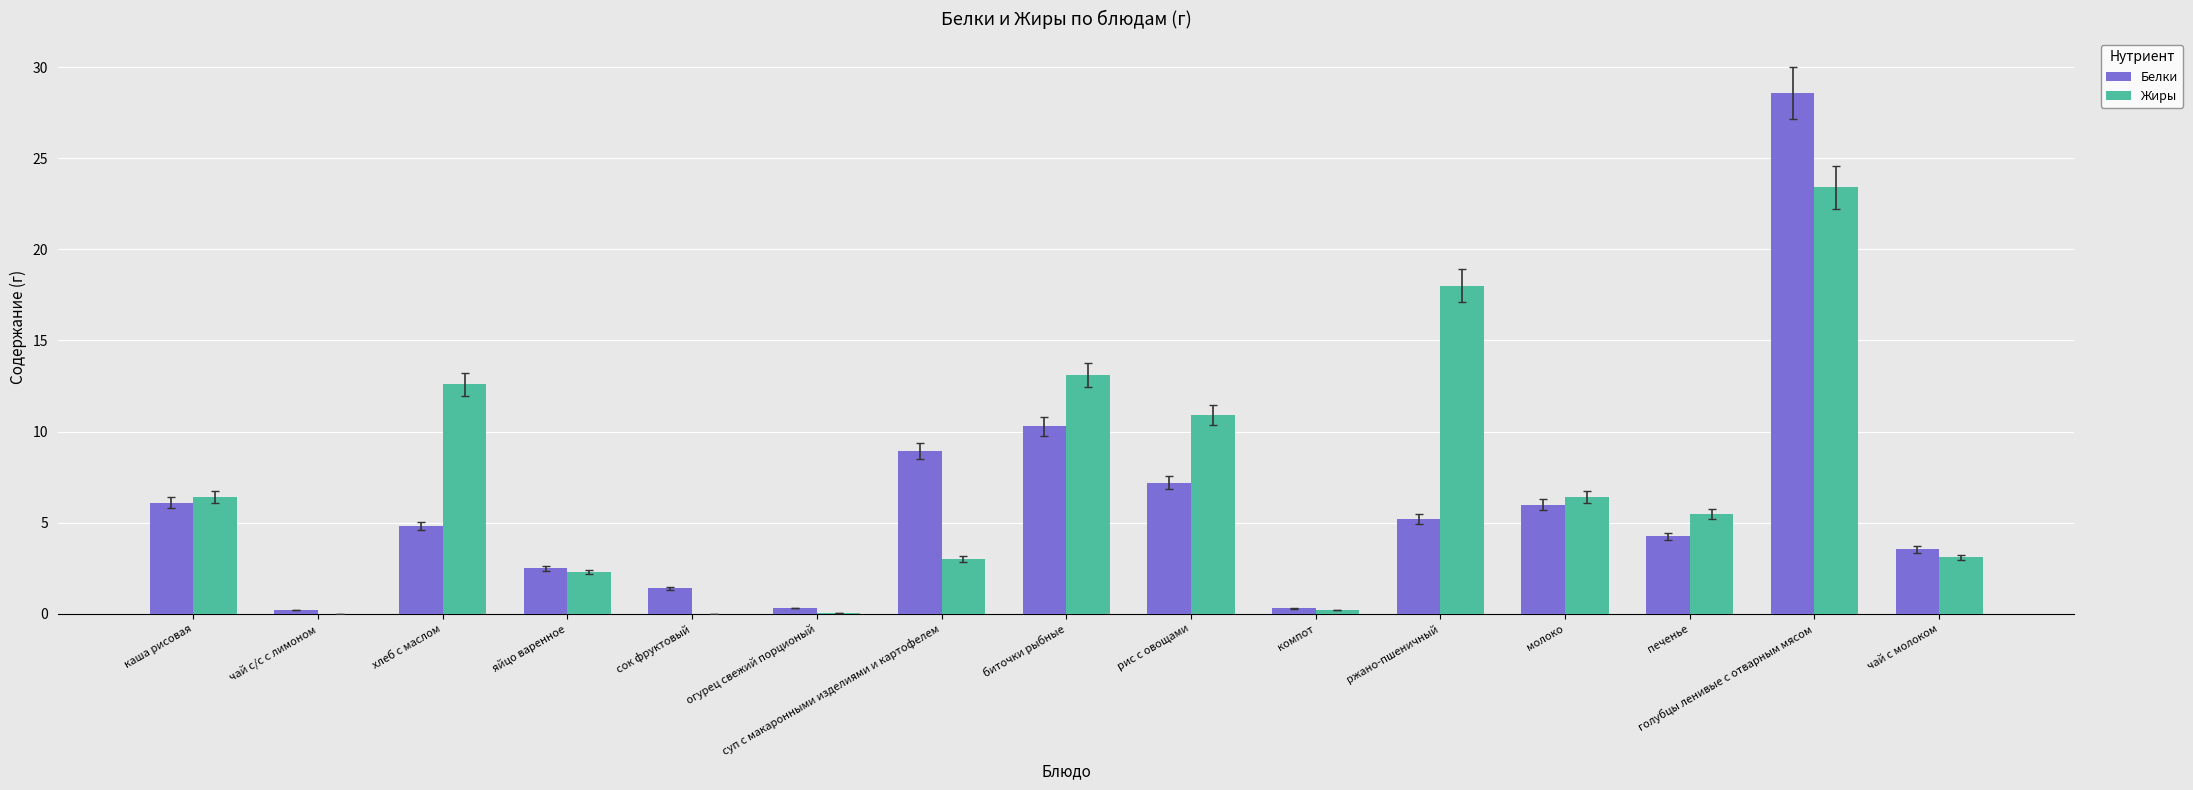

Which series changed the most between рис с овощами and печенье?

Жиры